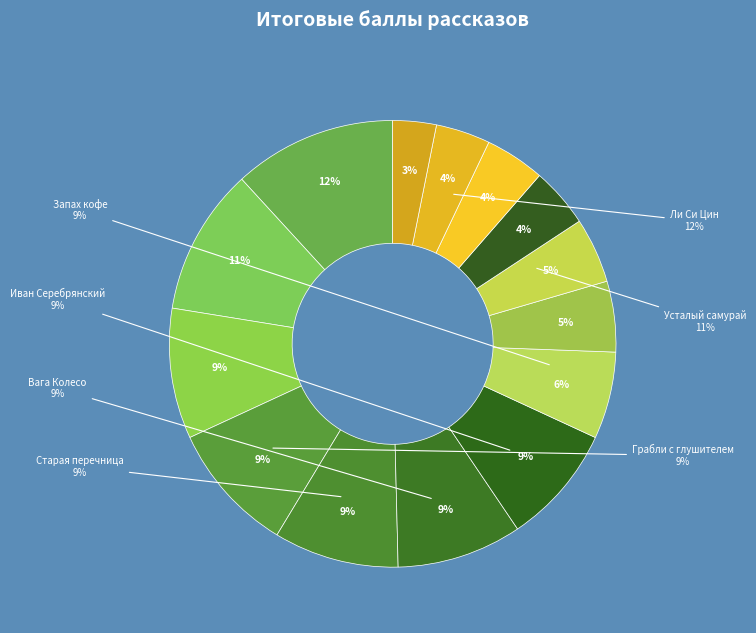

What percentage is the Вага Колесо - Дай Бог slice, to the nearest percent?

9%